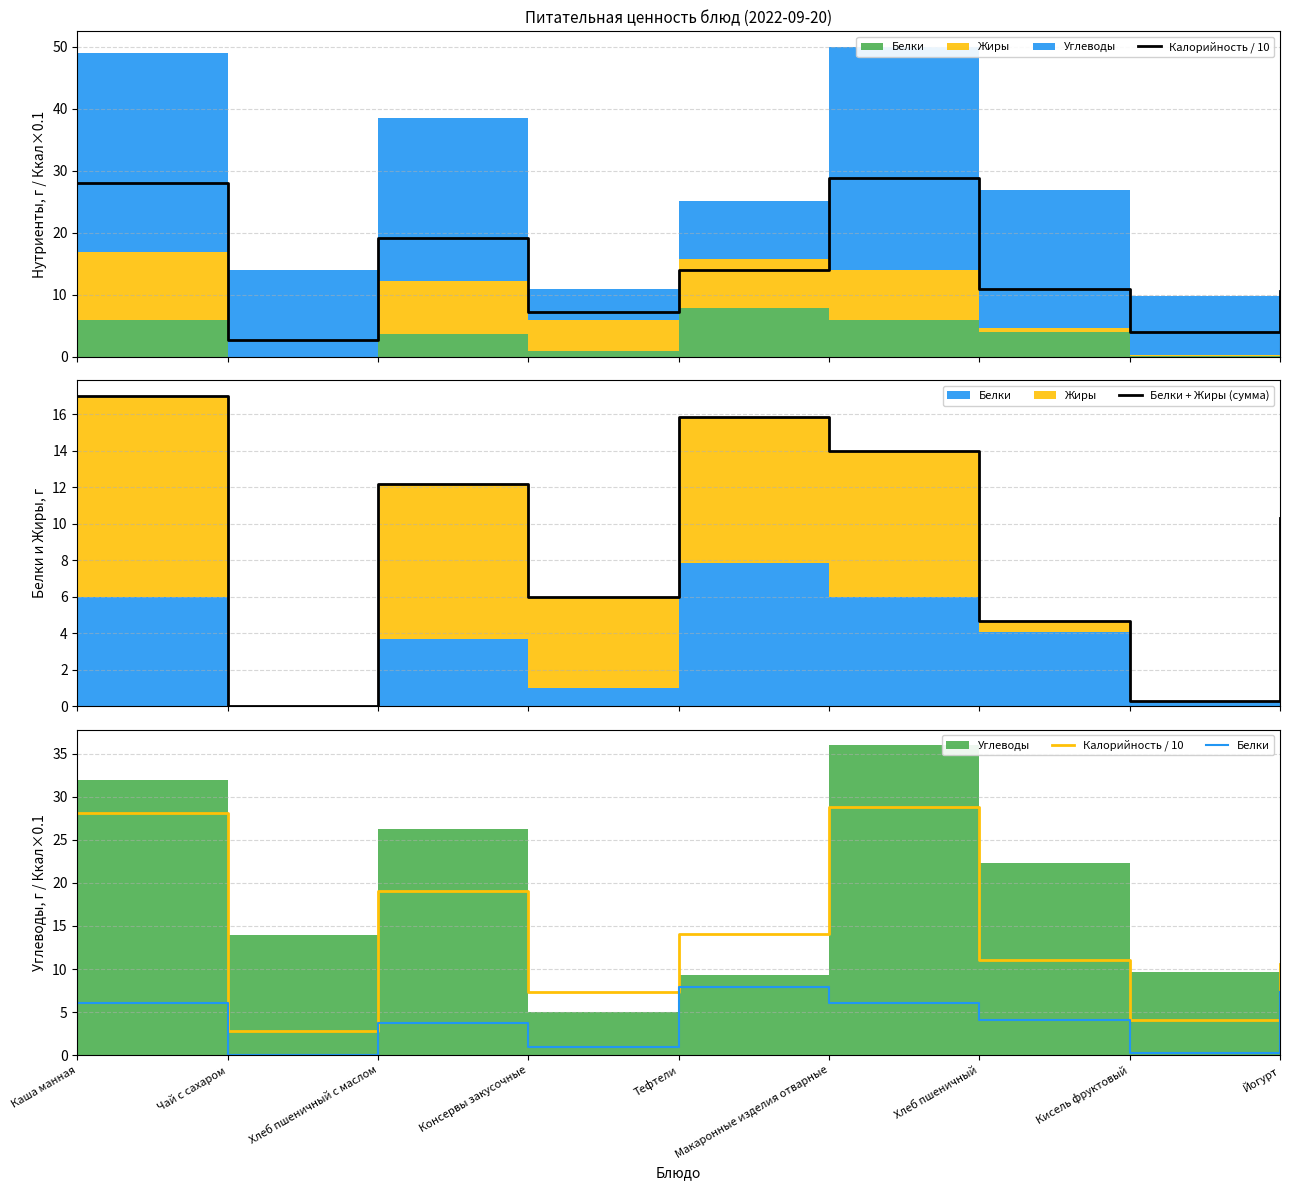

What is the maximum value for Белки + Жиры (сумма)?

17.0